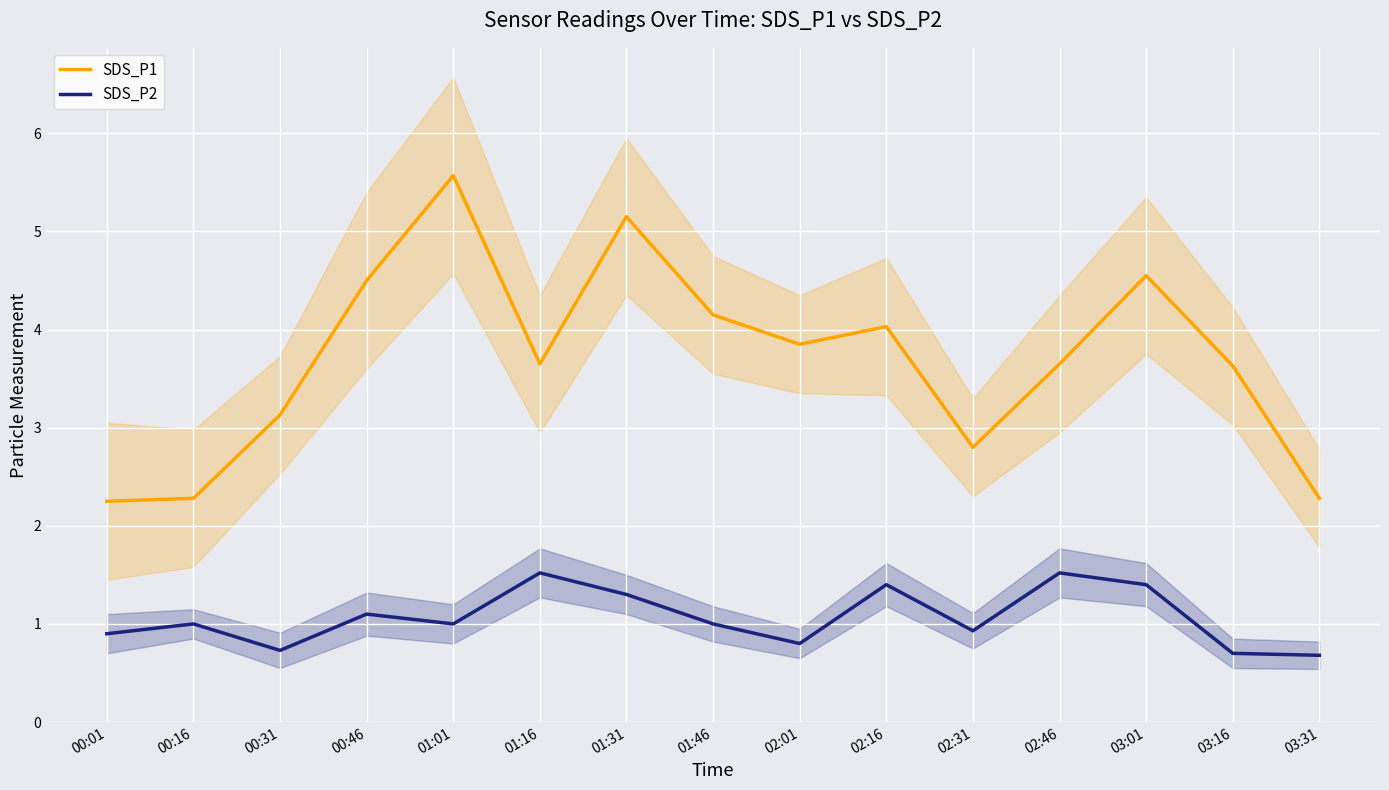

Which series has the largest range (max minus min)?

SDS_P1